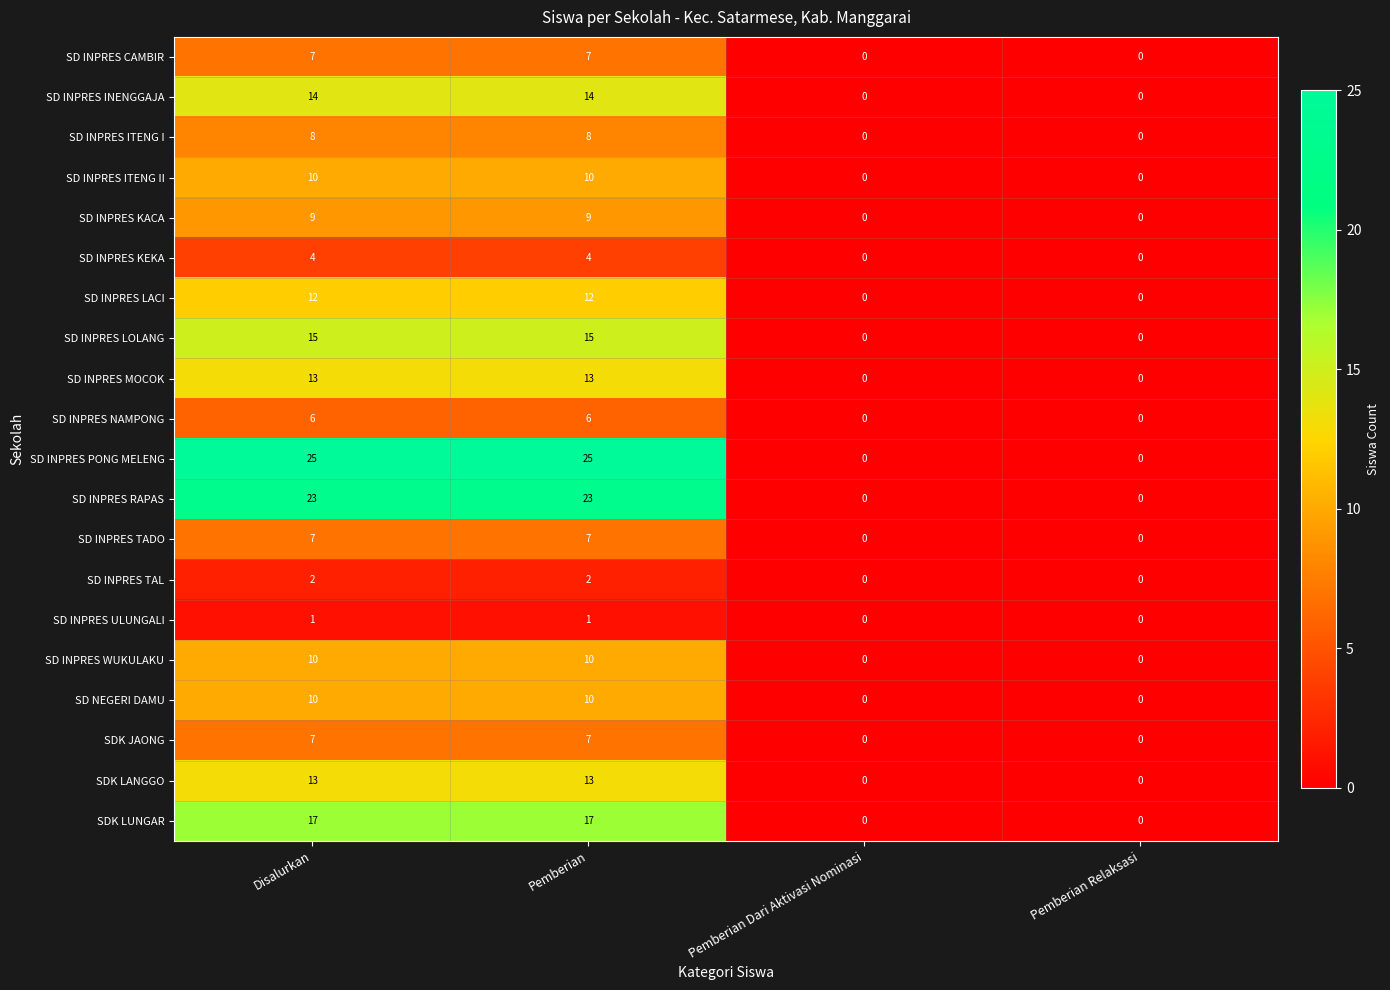

Count the SD INPRES CAMBIR values in the range 0 to 7.

4